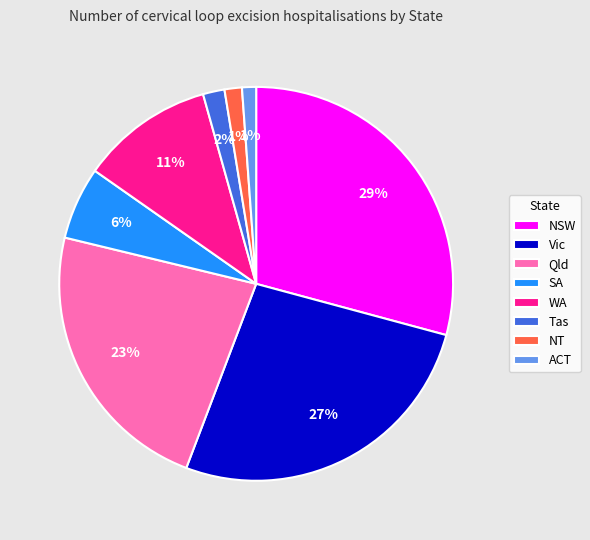

True or false: ACT accounts for 1% of the total.

True